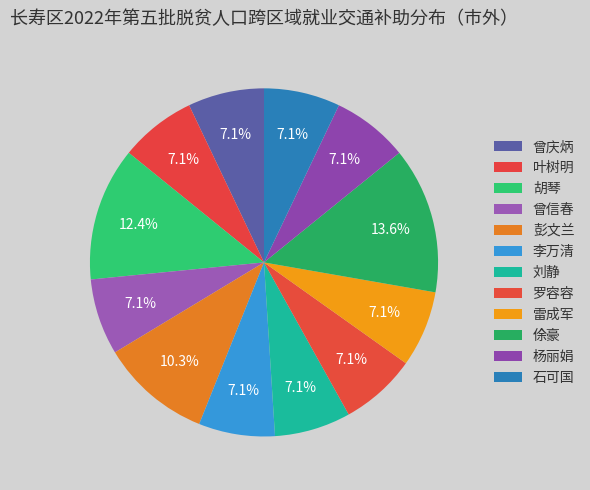

Rank the categories by value from highest to lowest.

俆豪, 胡琴, 彭文兰, 曾庆炳, 叶树明, 曾信春, 李万清, 刘静, 罗容容, 雷成军, 杨丽娟, 石可国